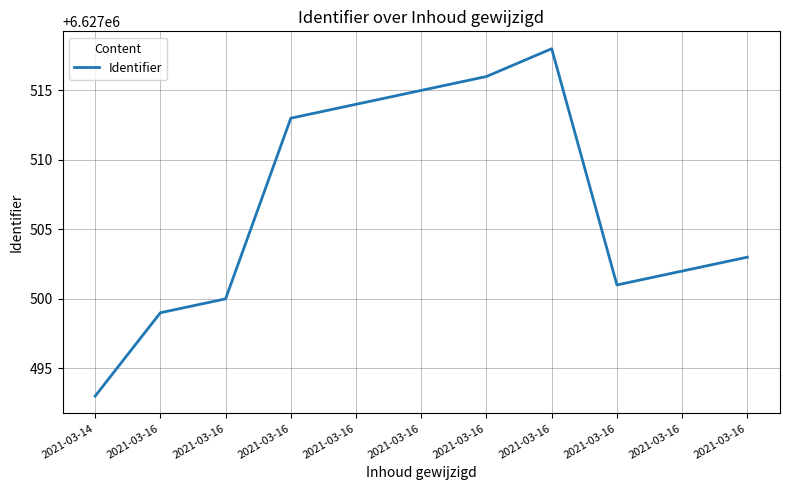

How many lines are shown in the chart?

1